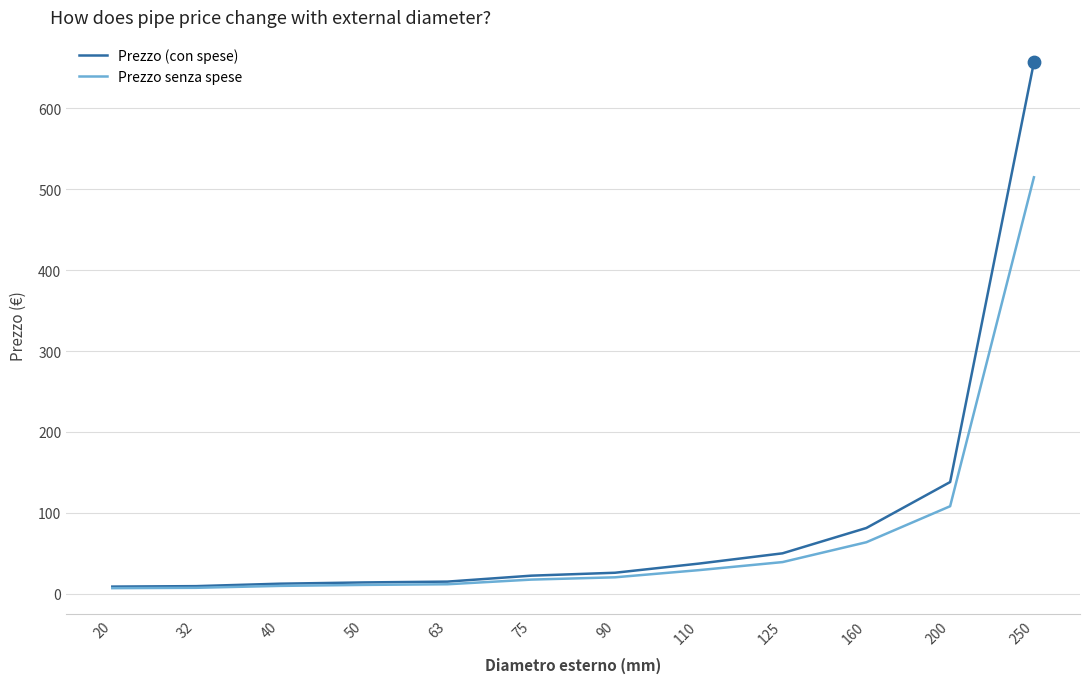

What is the total value across all series at 20?

16.0